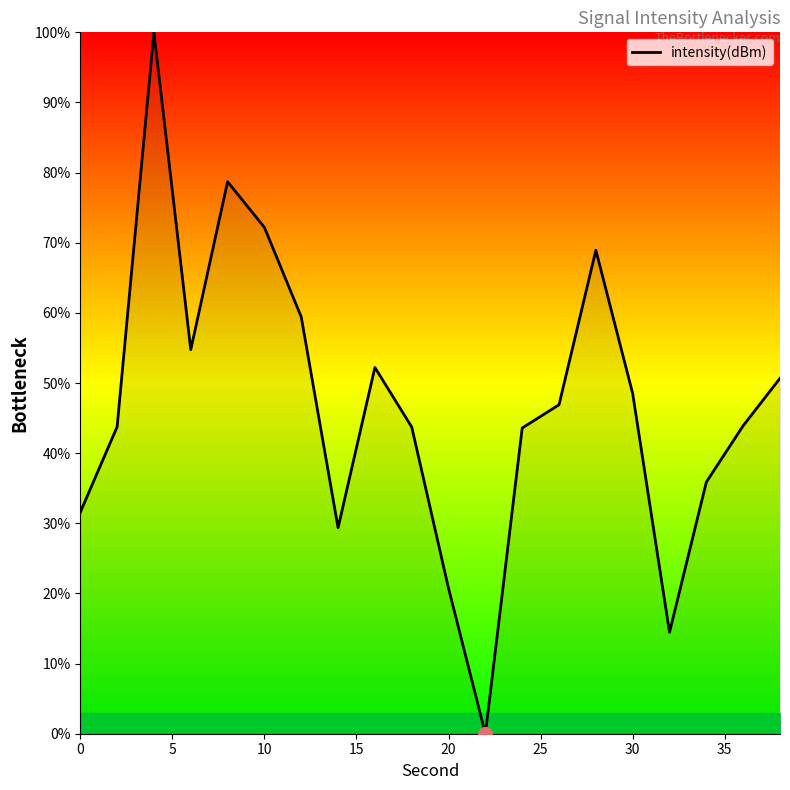

What is the difference between the maximum and minimum values?

100.0